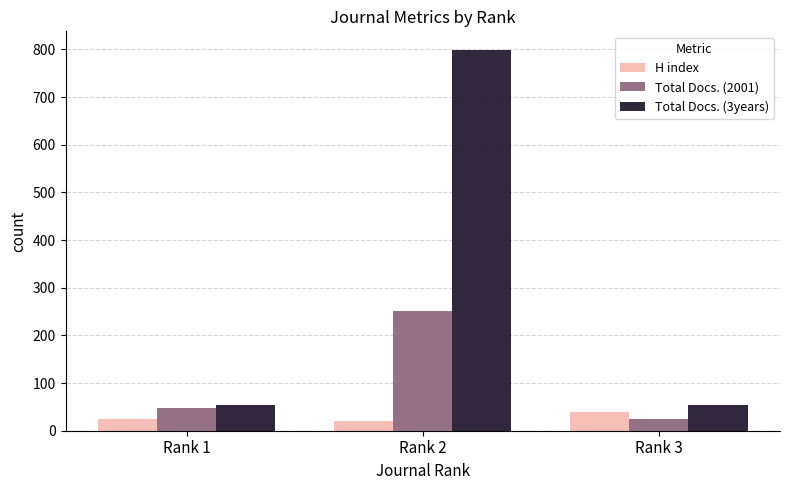

List the series in order of their peak value, lowest first.

H index, Total Docs. (2001), Total Docs. (3years)